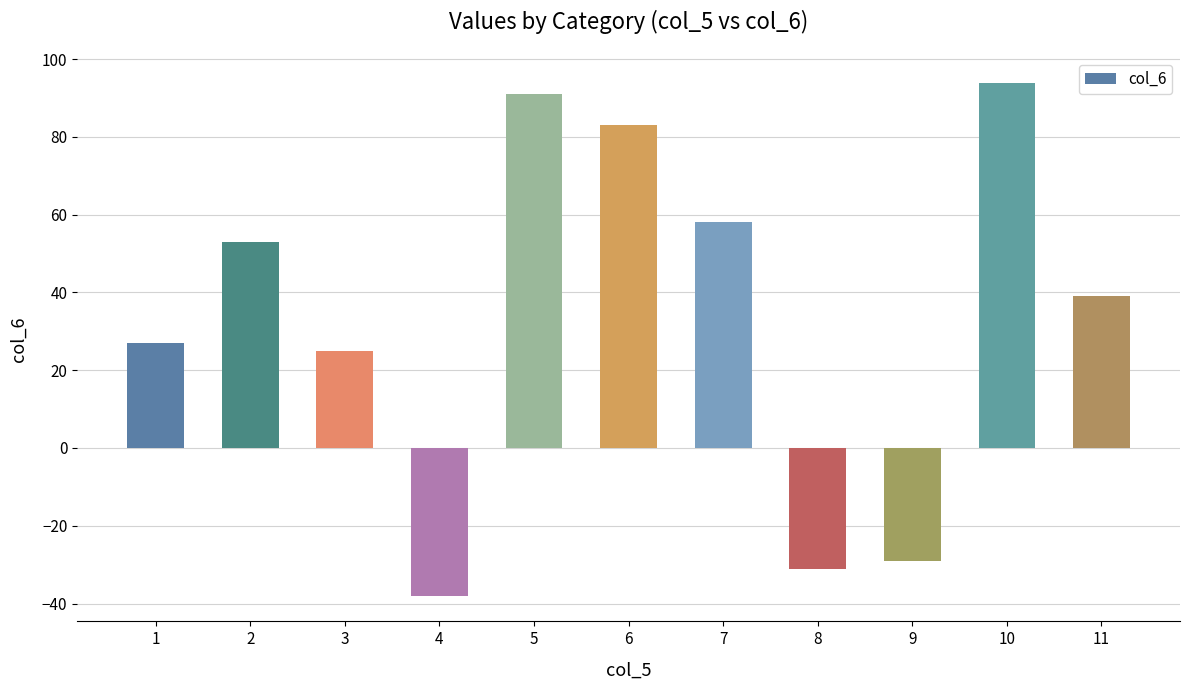

Reading left to right, transcribe all the data shown in this chart.

27	53	25	-38	91	83	58	-31	-29	94	39